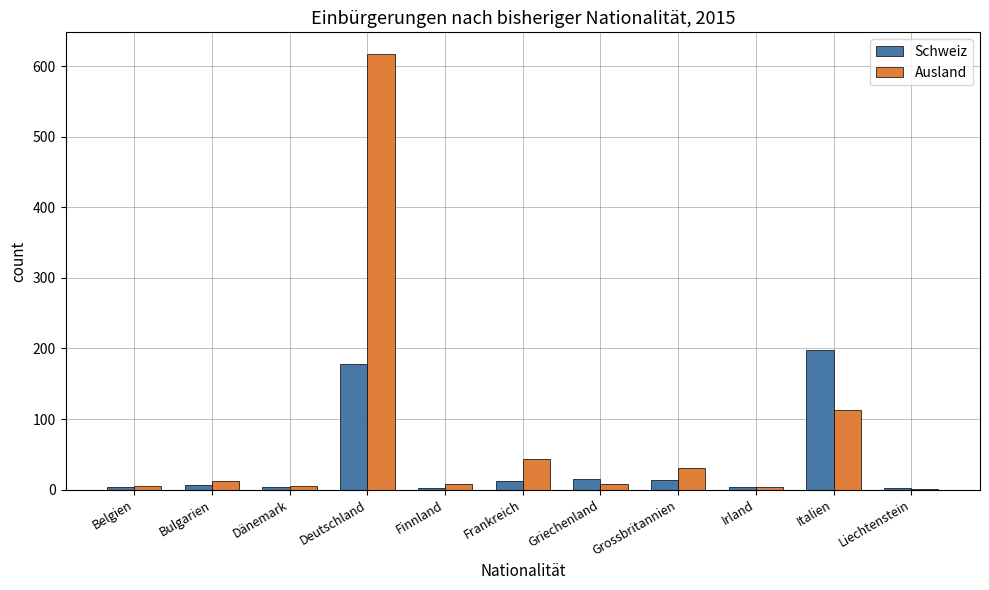

Is it true that Ausland equals 30 at Grossbritannien?

True